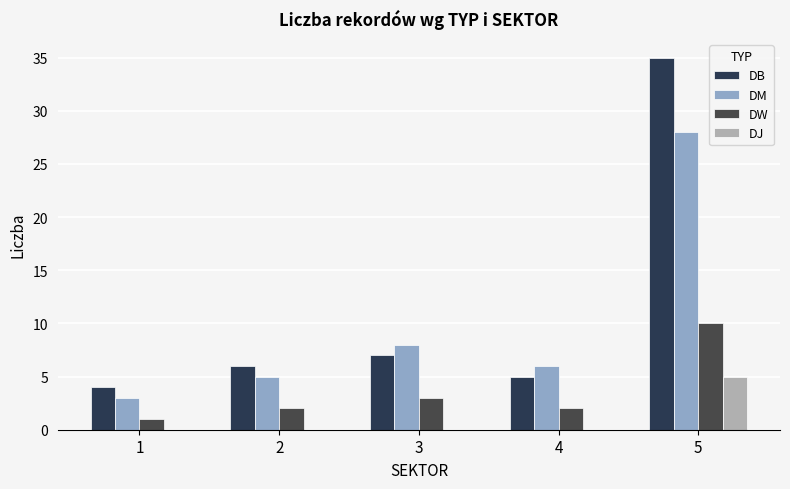

Which series has the widest spread of values?

DB